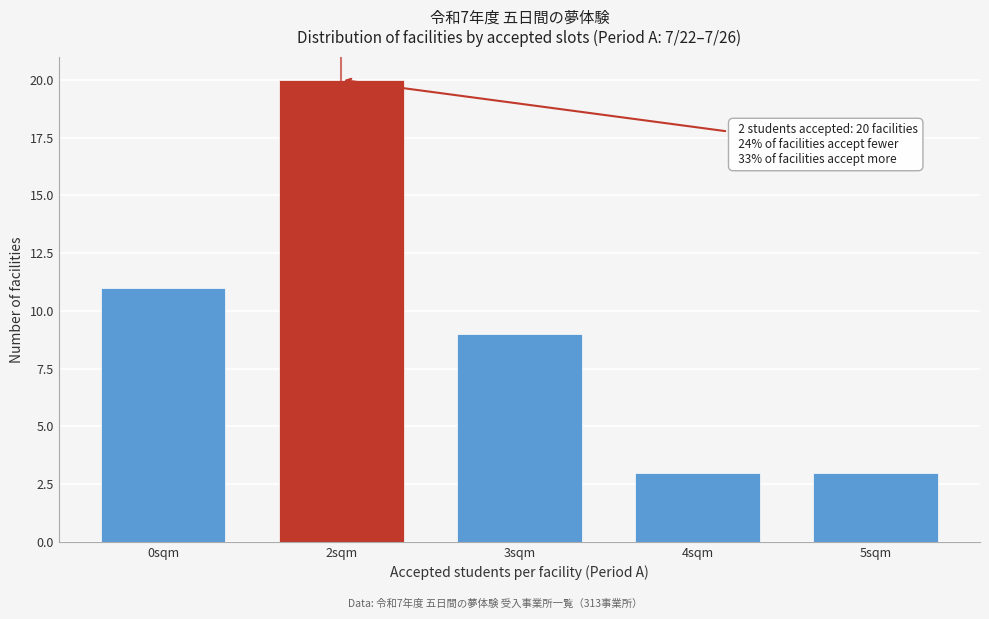

Reading left to right, extract all data points from this chart.

0sqm=11	2sqm=20	3sqm=9	4sqm=3	5sqm=3